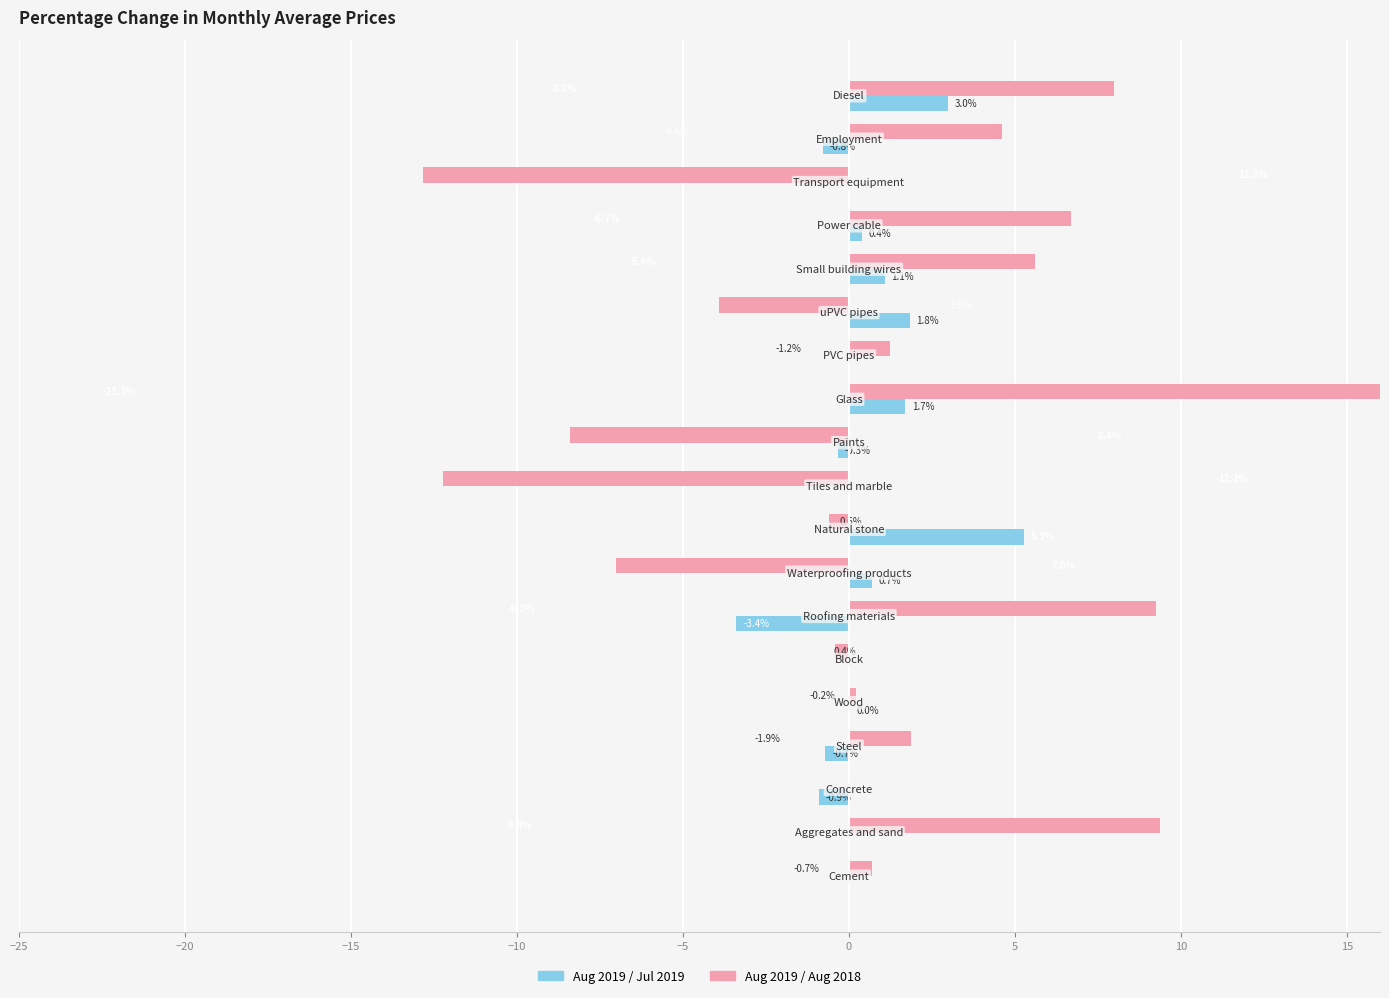

Is it true that Aug 2019 / Aug 2018 equals 11.4 at 15?

False